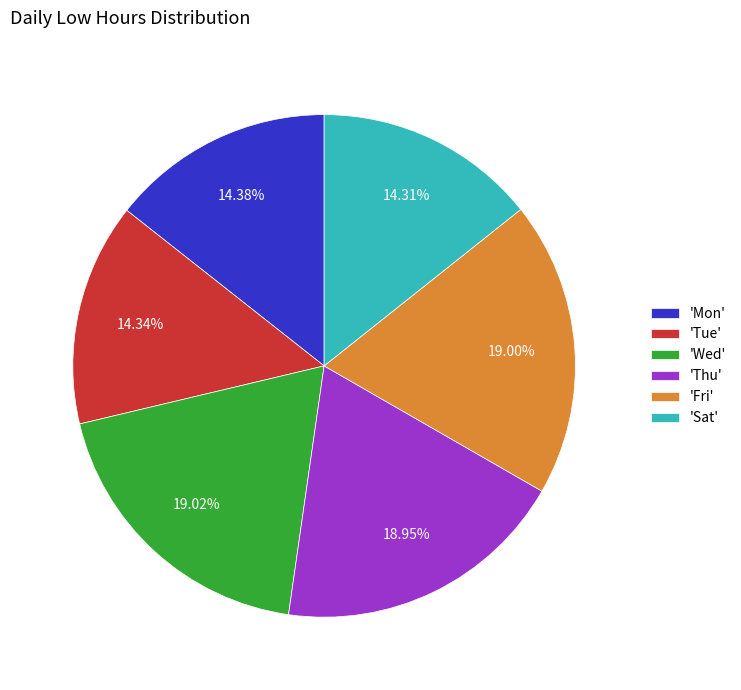

Is there any slice that represents more than half of the pie?

No